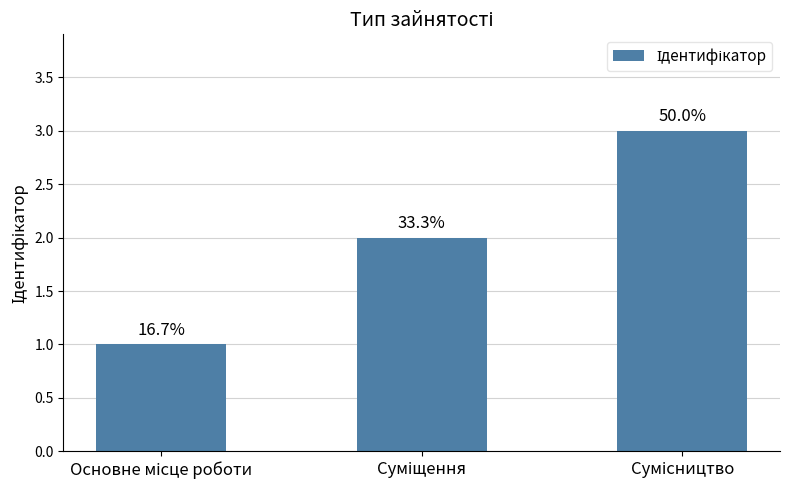

How many bars are there in total?

3